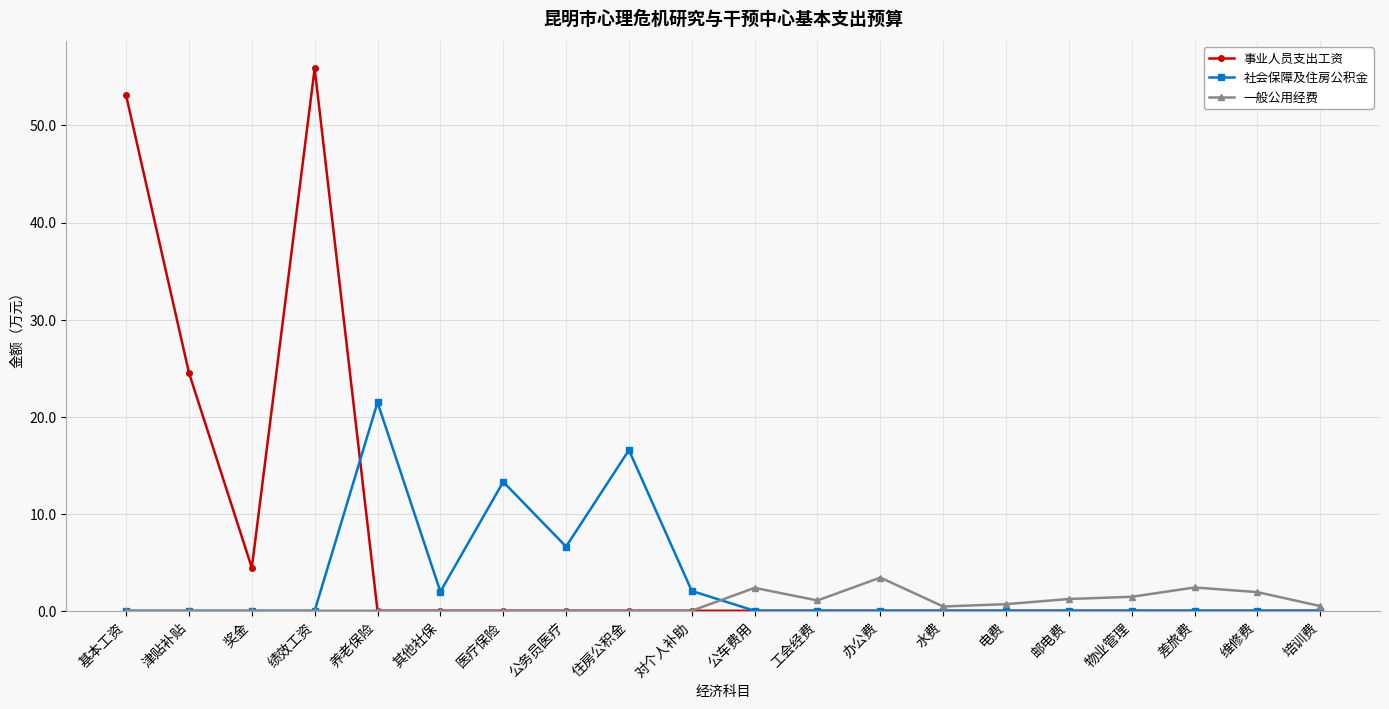

What is the difference between the maximum and minimum values in the 一般公用经费 series?

3.4